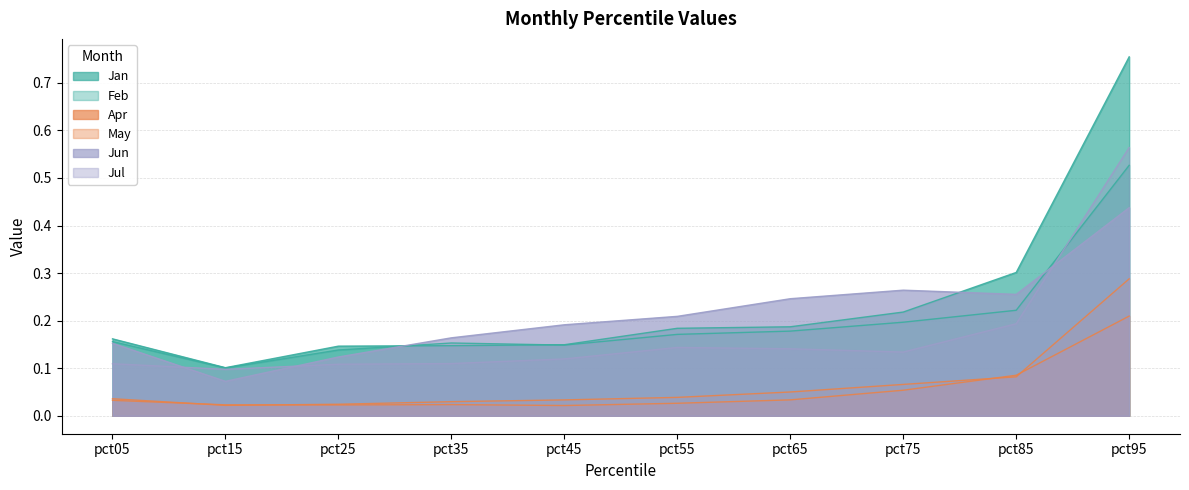

What are all the series names shown in the legend?

Jan, Feb, Apr, May, Jun, Jul